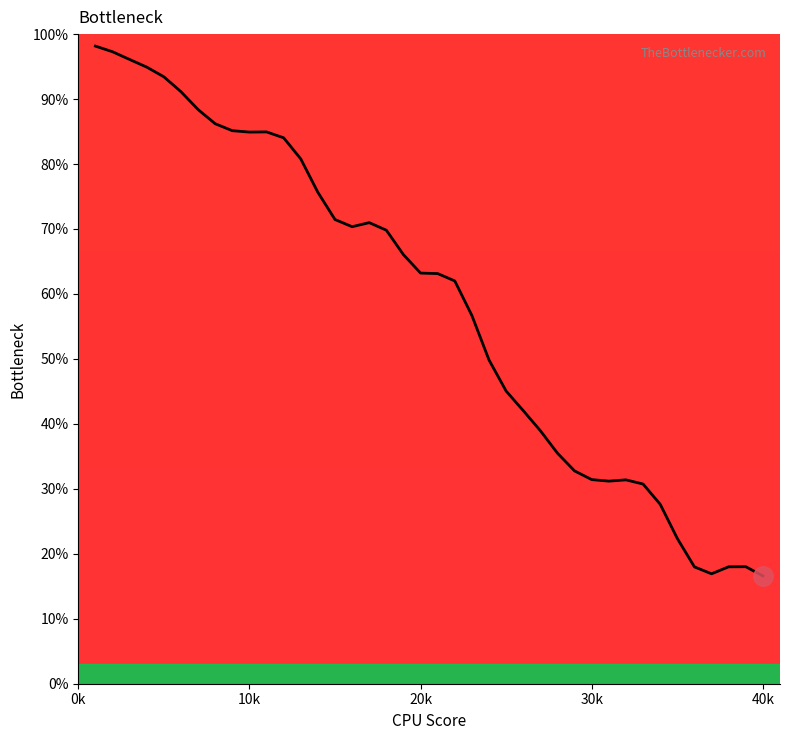

What is the difference between the maximum and minimum values?

81.6